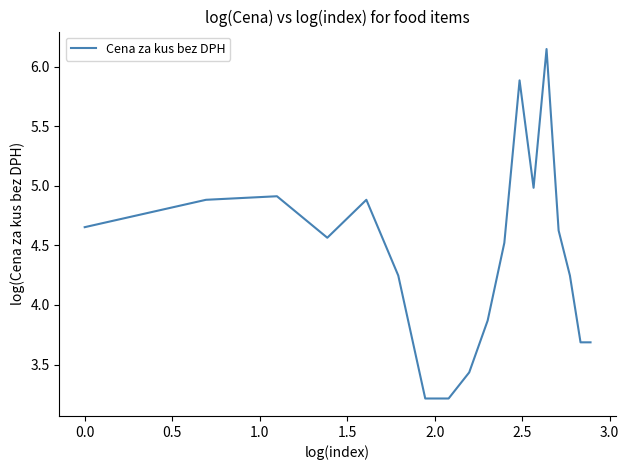

What is the difference between the maximum and minimum values?

2.9